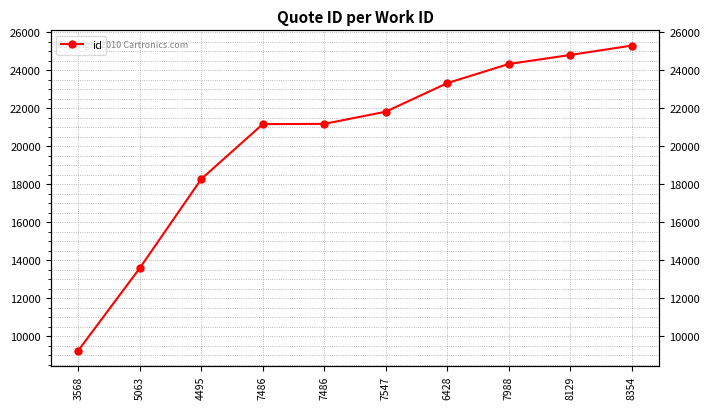

Read the value at 4495, to the nearest 100.

18300